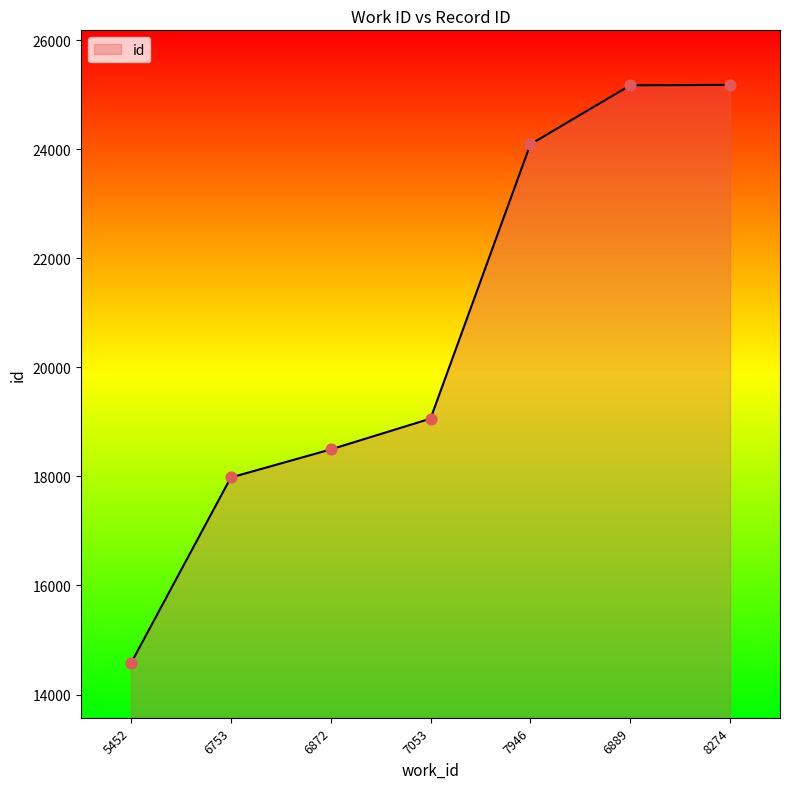

What is the change in value from 6889 to 8274?

+9